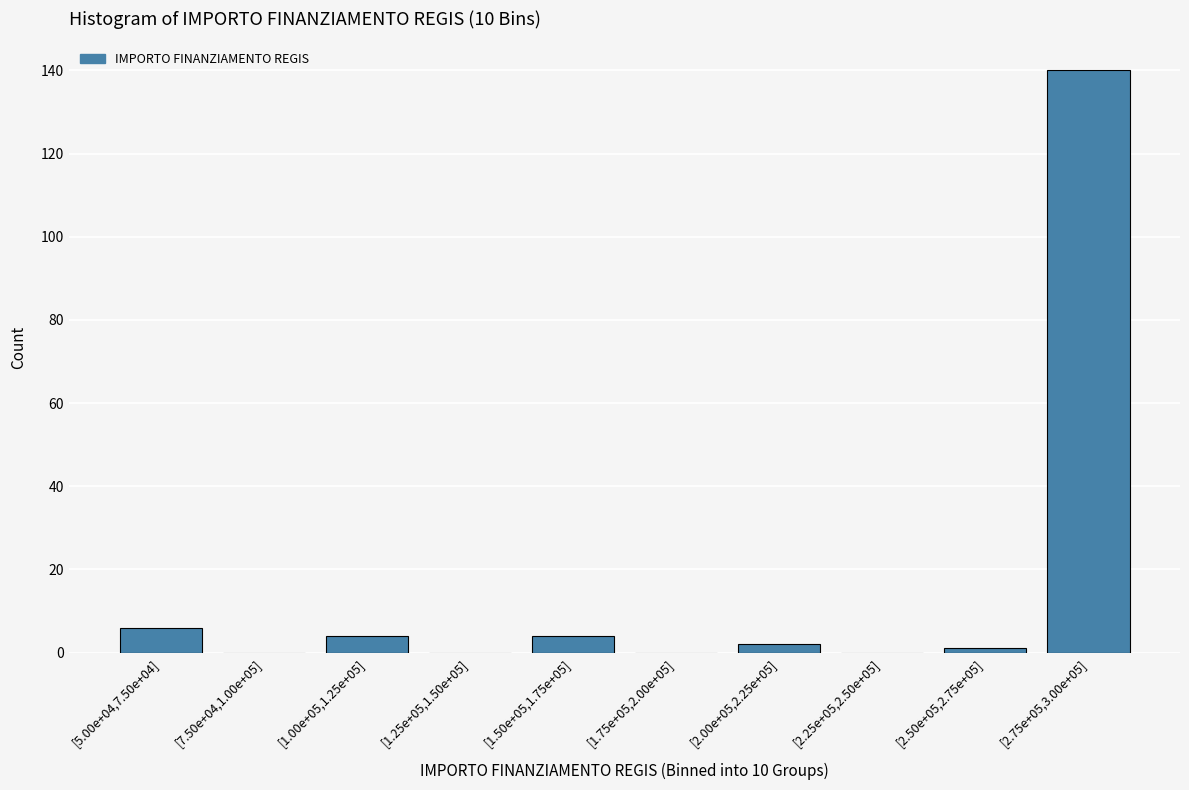

Reading left to right, list all the values displayed in this chart.

[5.00e+04,7.50e+04]=6	[7.50e+04,1.00e+05]=0	[1.00e+05,1.25e+05]=4	[1.25e+05,1.50e+05]=0	[1.50e+05,1.75e+05]=4	[1.75e+05,2.00e+05]=0	[2.00e+05,2.25e+05]=2	[2.25e+05,2.50e+05]=0	[2.50e+05,2.75e+05]=1	[2.75e+05,3.00e+05]=140